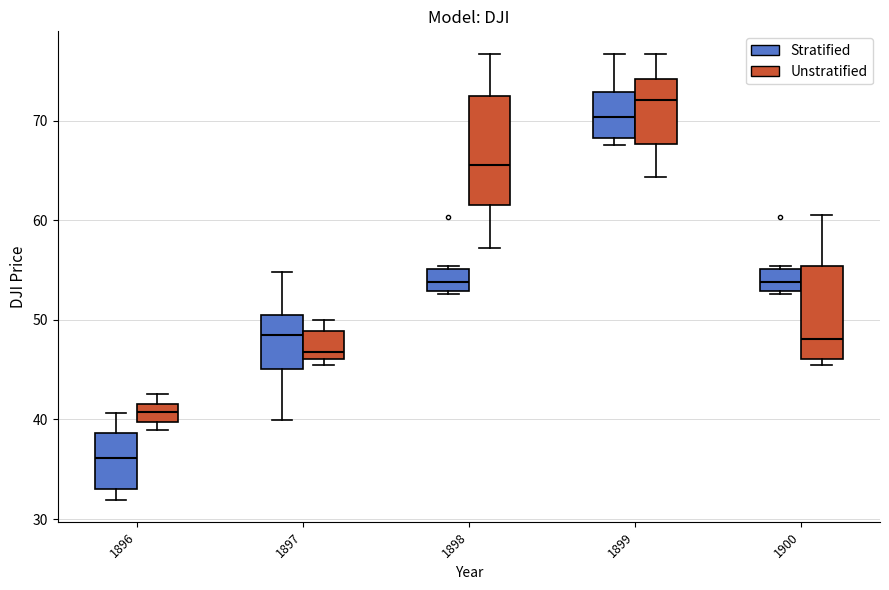

Reading left to right, read every box against the y-axis: the position of its median line, the range the box covers, and the ends of its whiskers. The values are not printed on the chart, so give them approximately, as read against the axis.

1896 (Stratified): median 36, box 33 to 39, whiskers 32 to 41
1896 (Unstratified): median 41, box 40 to 42, whiskers 39 to 43
1897 (Stratified): median 48, box 45 to 50, whiskers 40 to 55
1897 (Unstratified): median 47, box 46 to 49, whiskers 45 to 50
1898 (Stratified): median 54, box 53 to 55, whiskers 53 to 55 (just above the box's upper edge)
1898 (Unstratified): median 66, box 61 to 72, whiskers 57 to 77
1899 (Stratified): median 70, box 68 to 73, whiskers 68 (just below the box's lower edge) to 77
1899 (Unstratified): median 72, box 68 to 74, whiskers 64 to 77
1900 (Stratified): median 54, box 53 to 55, whiskers 53 to 55 (just above the box's upper edge)
1900 (Unstratified): median 48, box 46 to 55, whiskers 45 to 61